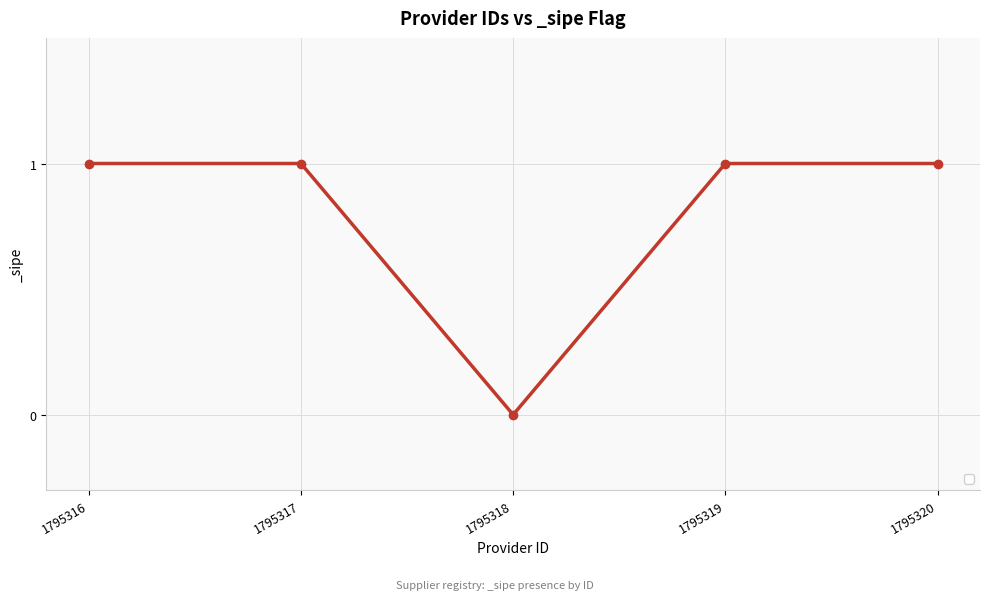

Does the chart display data point markers on the line(s)?

Yes